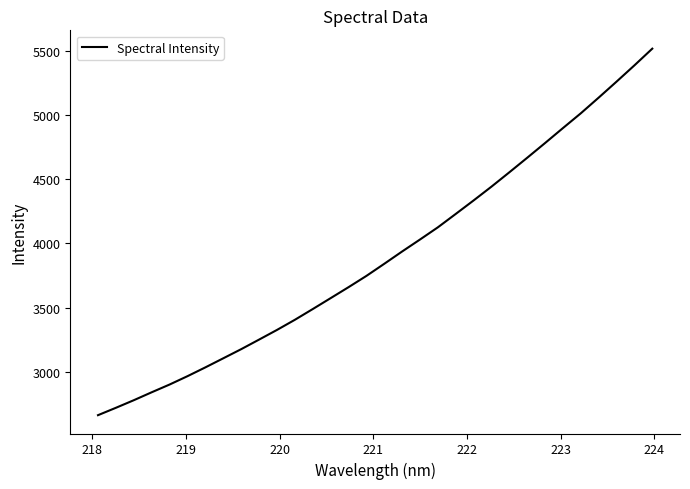

What is the minimum value shown in the chart?

2662.4